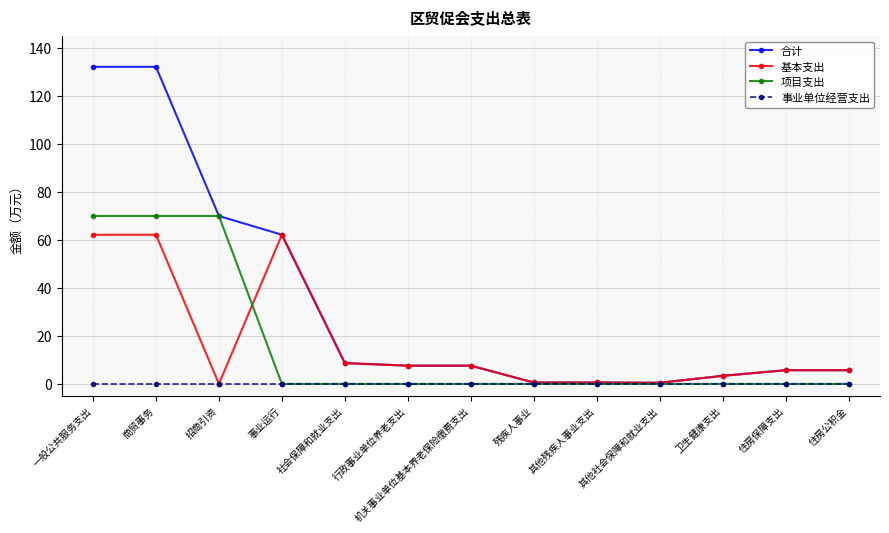

The 合计 series shows 7.6 at 行政事业单位养老支出. True or false?

True